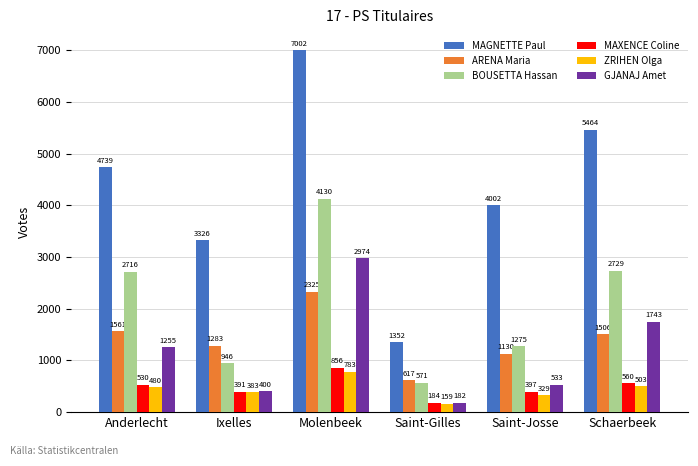

Reading right to left, what are all the values shown in this chart?

MAGNETTE Paul: Schaerbeek=5464	Saint-Josse=4002	Saint-Gilles=1352	Molenbeek=7002	Ixelles=3326	Anderlecht=4739
ARENA Maria: Schaerbeek=1506	Saint-Josse=1130	Saint-Gilles=617	Molenbeek=2325	Ixelles=1283	Anderlecht=1561
BOUSETTA Hassan: Schaerbeek=2729	Saint-Josse=1275	Saint-Gilles=571	Molenbeek=4130	Ixelles=946	Anderlecht=2716
MAXENCE Coline: Schaerbeek=560	Saint-Josse=397	Saint-Gilles=184	Molenbeek=856	Ixelles=391	Anderlecht=530
ZRIHEN Olga: Schaerbeek=503	Saint-Josse=329	Saint-Gilles=159	Molenbeek=783	Ixelles=383	Anderlecht=480
GJANAJ Amet: Schaerbeek=1743	Saint-Josse=533	Saint-Gilles=182	Molenbeek=2974	Ixelles=400	Anderlecht=1255